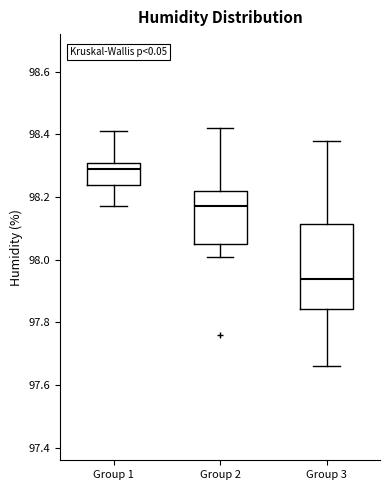

Comparing the boxes themselves (not the whiskers), which one is the tallest?

Group 3